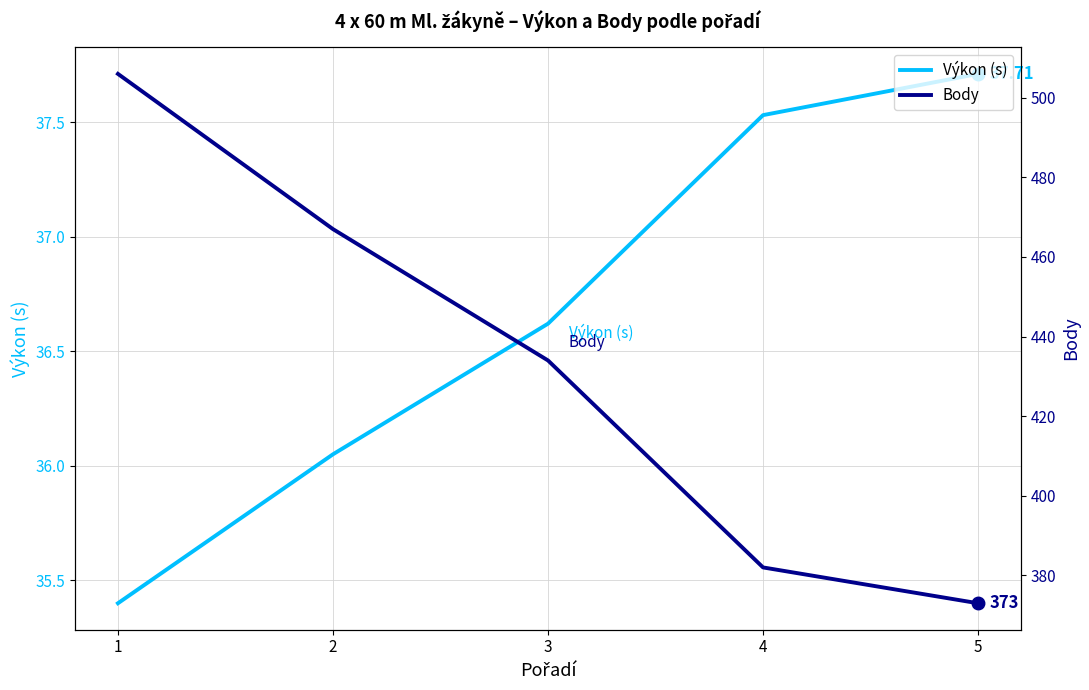

What is the total value across all series at 2?

503.1